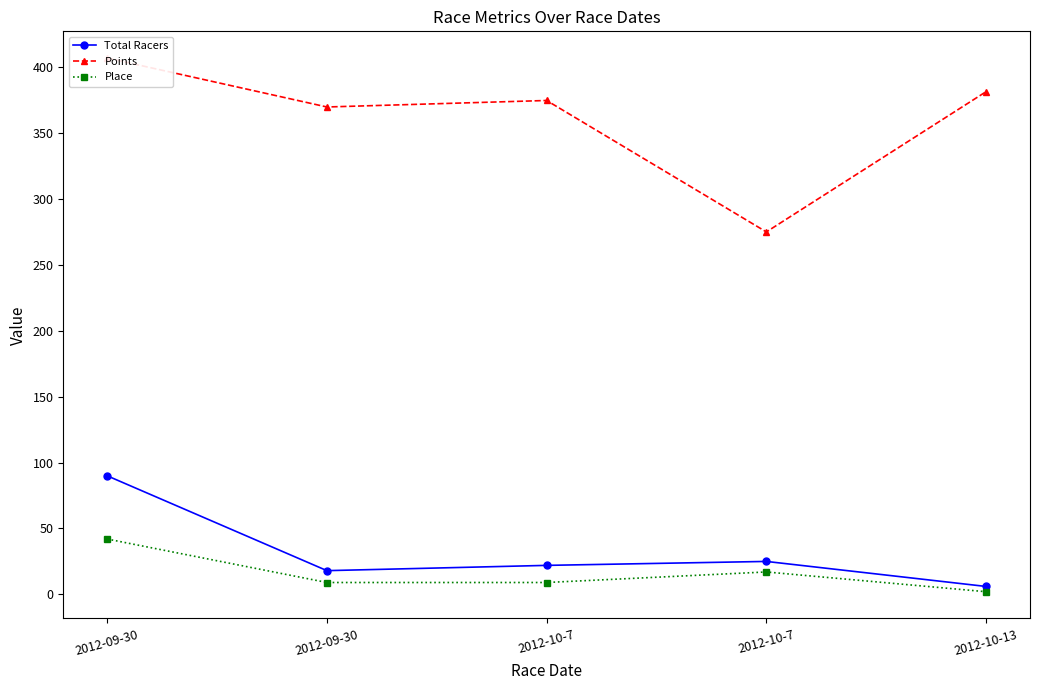

Reading left to right, what are all the values shown in this chart?

Total Racers: 90.0	18.0	22.0	25.0	6.0
Points: 407.2	370.0	374.9	275.1	381.6
Place: 42.0	9.0	9.0	17.0	2.0